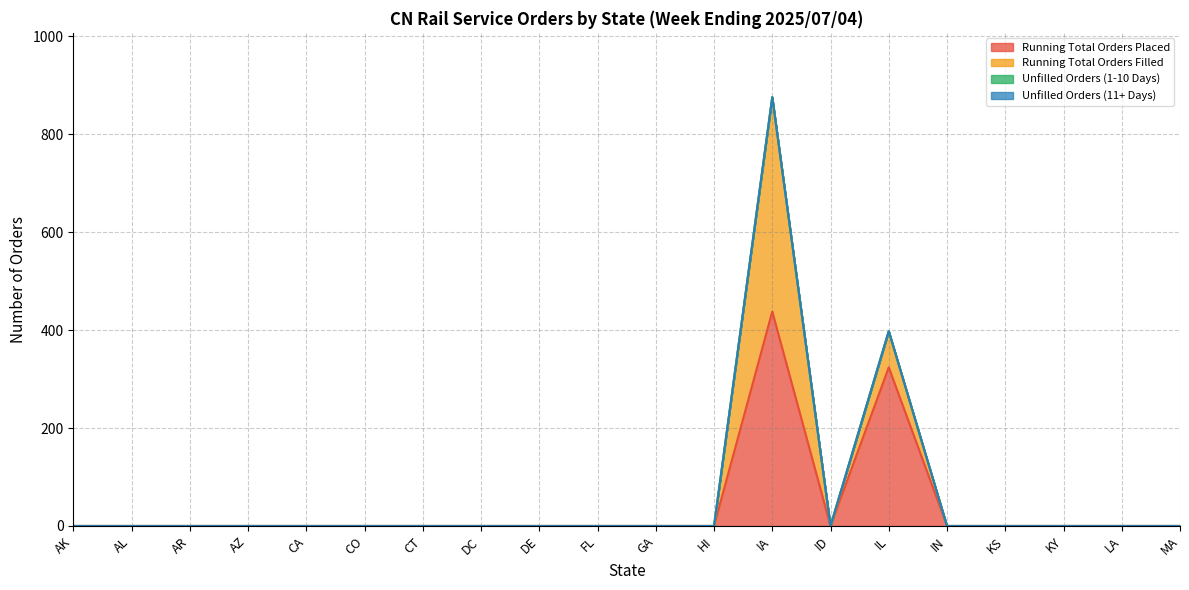

True or false: Unfilled Orders (1-10 Days) and Running Total Orders Filled cross at least once.

False